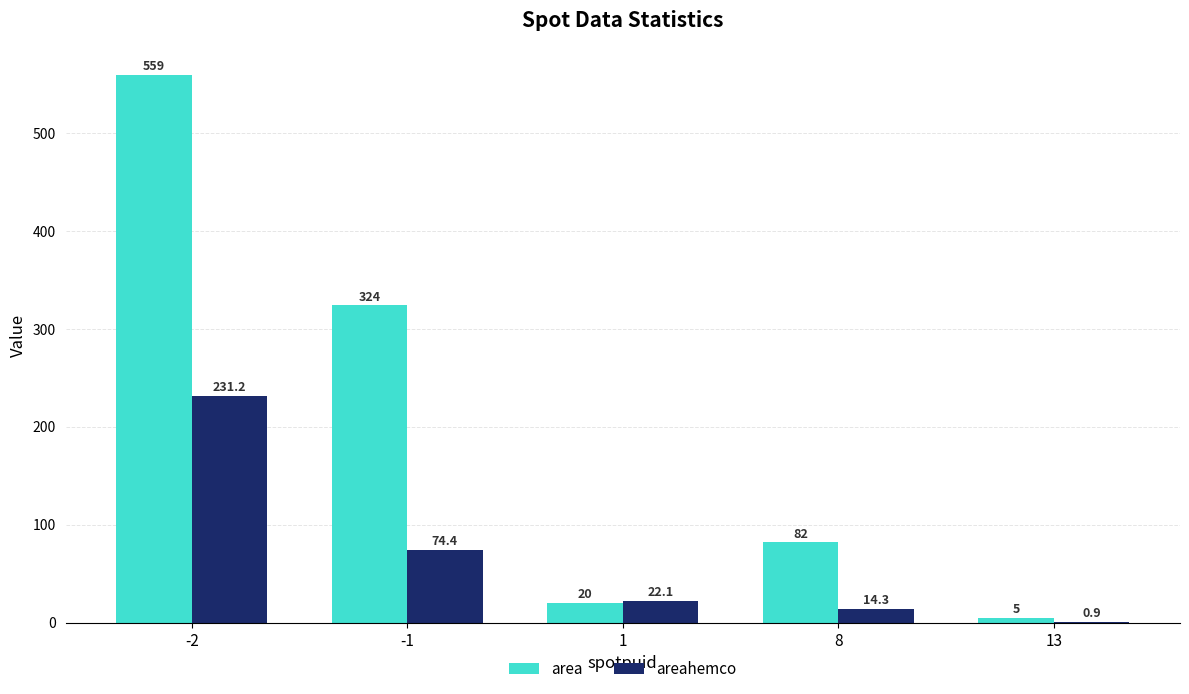

Reading right to left, extract all data points from this chart.

area: 5.0	82.0	20.0	324.0	559.0
areahemco: 0.9	14.3	22.1	74.4	231.2